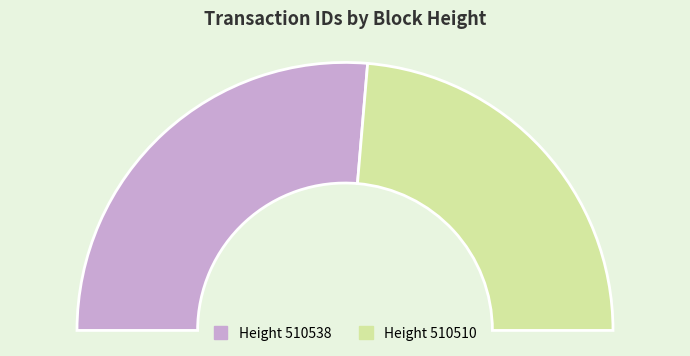

Combined, what portion of the pie is 510538 and 510510?

100.0%